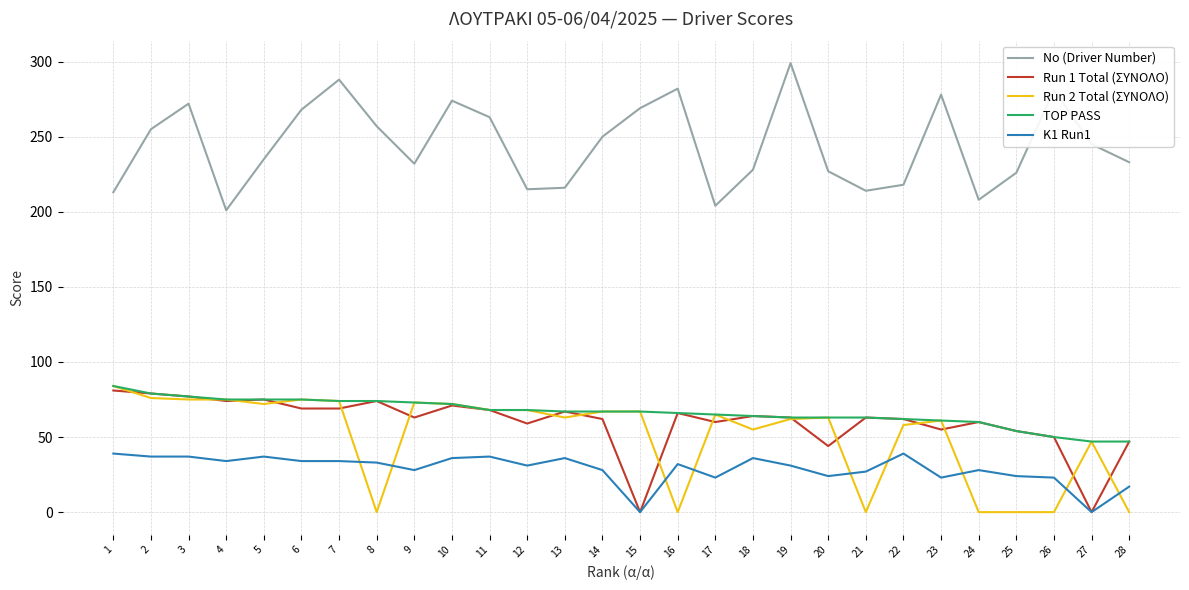

What is the average value of the TOP PASS series?

66